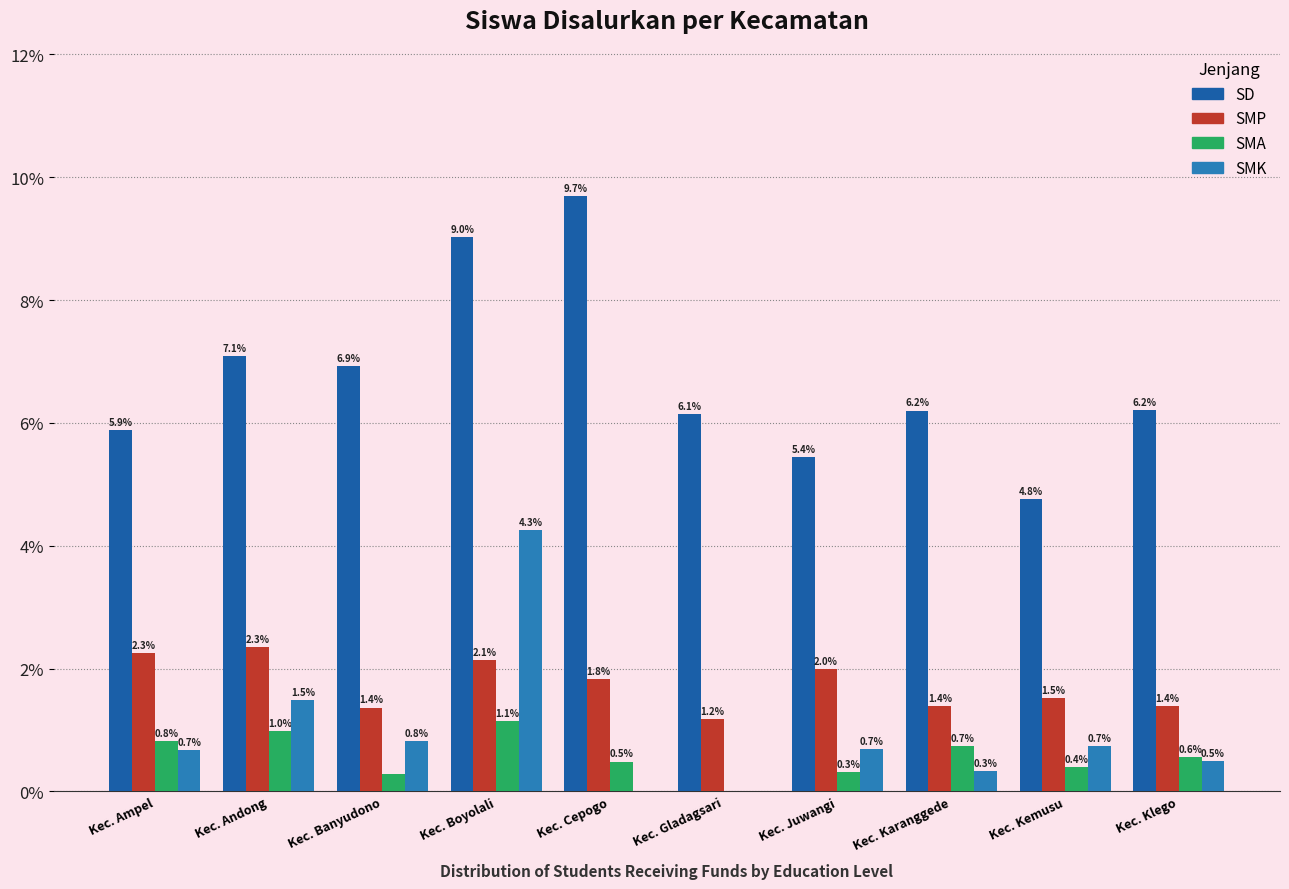

Reading right to left, what are all the values shown in this chart?

SD: Kec. Klego=6.2	Kec. Kemusu=4.8	Kec. Karanggede=6.2	Kec. Juwangi=5.4	Kec. Gladagsari=6.1	Kec. Cepogo=9.7	Kec. Boyolali=9.0	Kec. Banyudono=6.9	Kec. Andong=7.1	Kec. Ampel=5.9
SMP: Kec. Klego=1.4	Kec. Kemusu=1.5	Kec. Karanggede=1.4	Kec. Juwangi=2.0	Kec. Gladagsari=1.2	Kec. Cepogo=1.8	Kec. Boyolali=2.1	Kec. Banyudono=1.4	Kec. Andong=2.3	Kec. Ampel=2.3
SMA: Kec. Klego=0.6	Kec. Kemusu=0.4	Kec. Karanggede=0.7	Kec. Juwangi=0.3	Kec. Gladagsari=0.0	Kec. Cepogo=0.5	Kec. Boyolali=1.1	Kec. Banyudono=0.3	Kec. Andong=1.0	Kec. Ampel=0.8
SMK: Kec. Klego=0.5	Kec. Kemusu=0.7	Kec. Karanggede=0.3	Kec. Juwangi=0.7	Kec. Gladagsari=0.0	Kec. Cepogo=0.0	Kec. Boyolali=4.3	Kec. Banyudono=0.8	Kec. Andong=1.5	Kec. Ampel=0.7